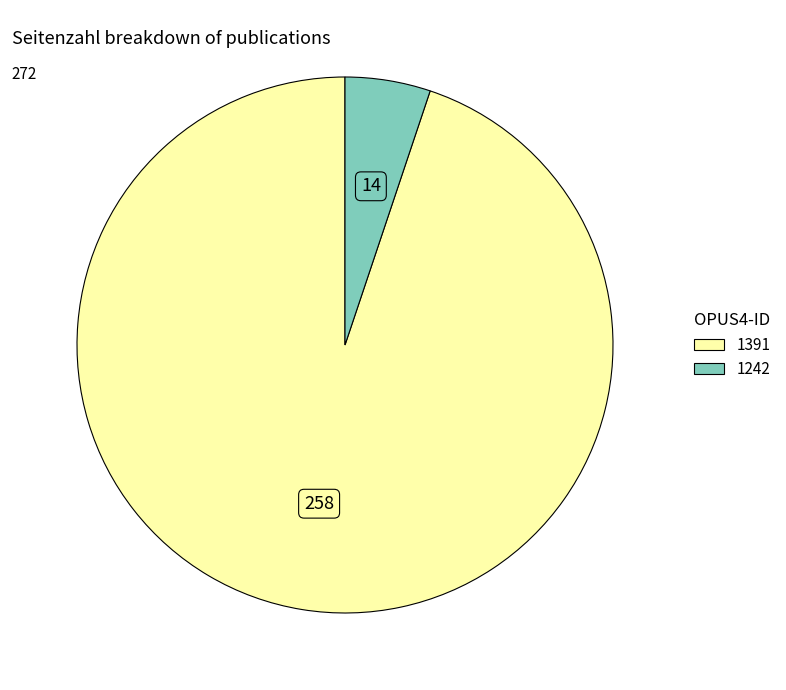

Is it true that 1242 is 15% of the pie?

False